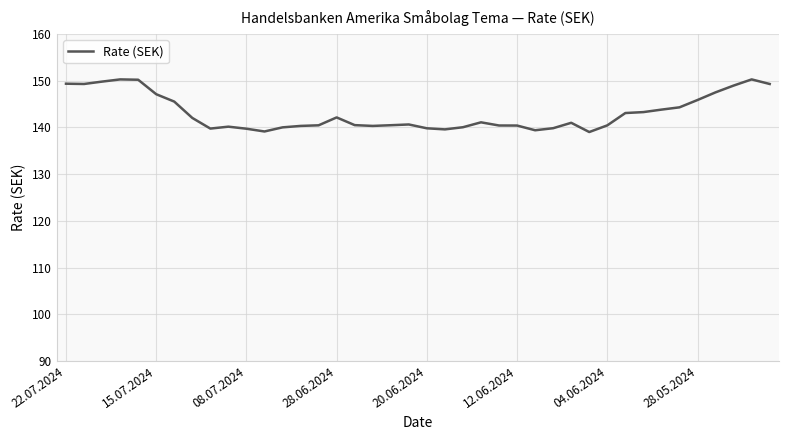

What is the greatest value displayed?

150.3